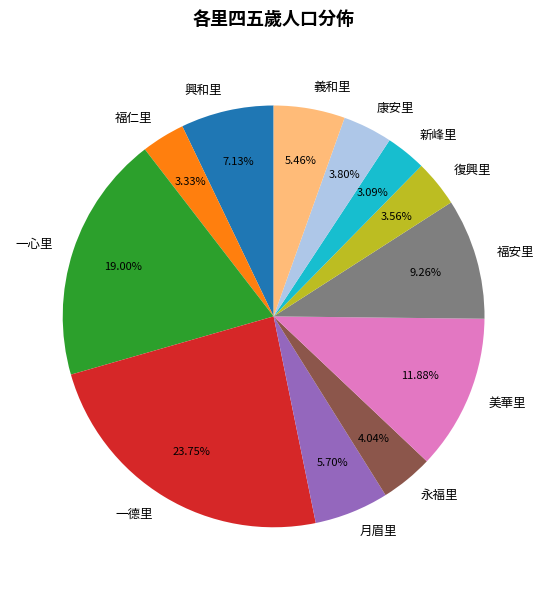

What is the ratio of the value at 月眉里 to the value at 興和里?

0.8